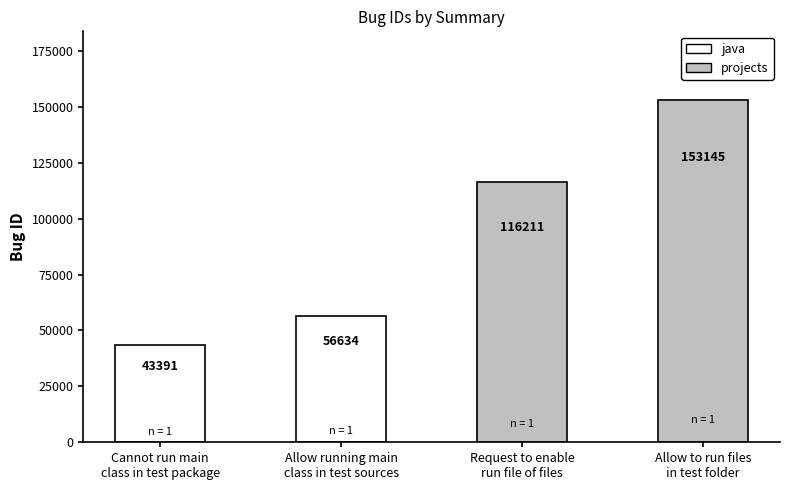

What is the value of the 1st bar from the left?

43391